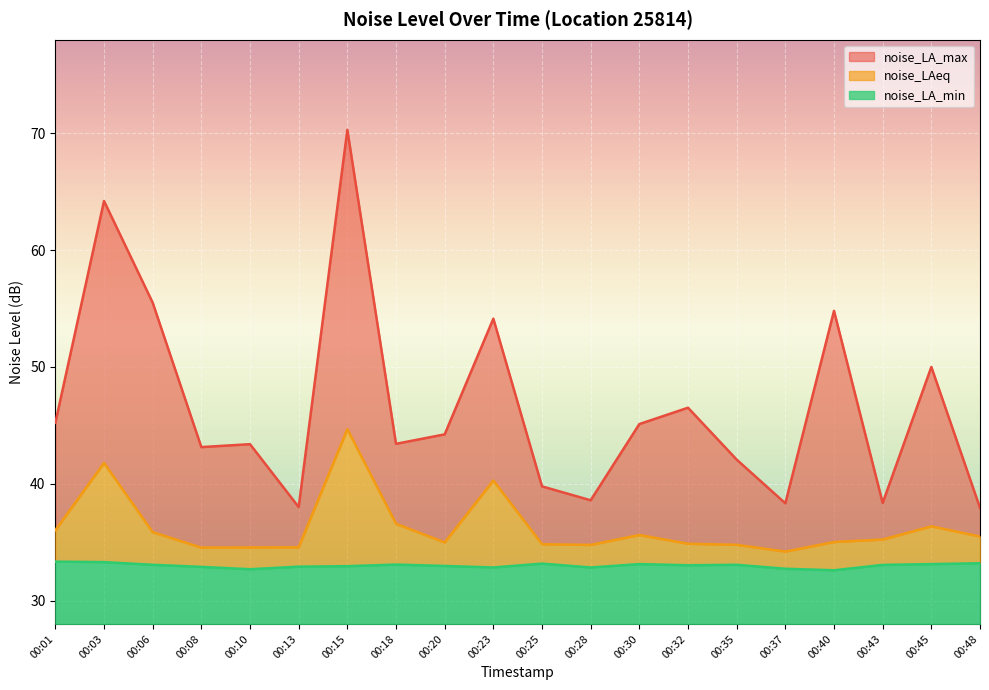

Which label corresponds to the smallest value in the chart?

00:40